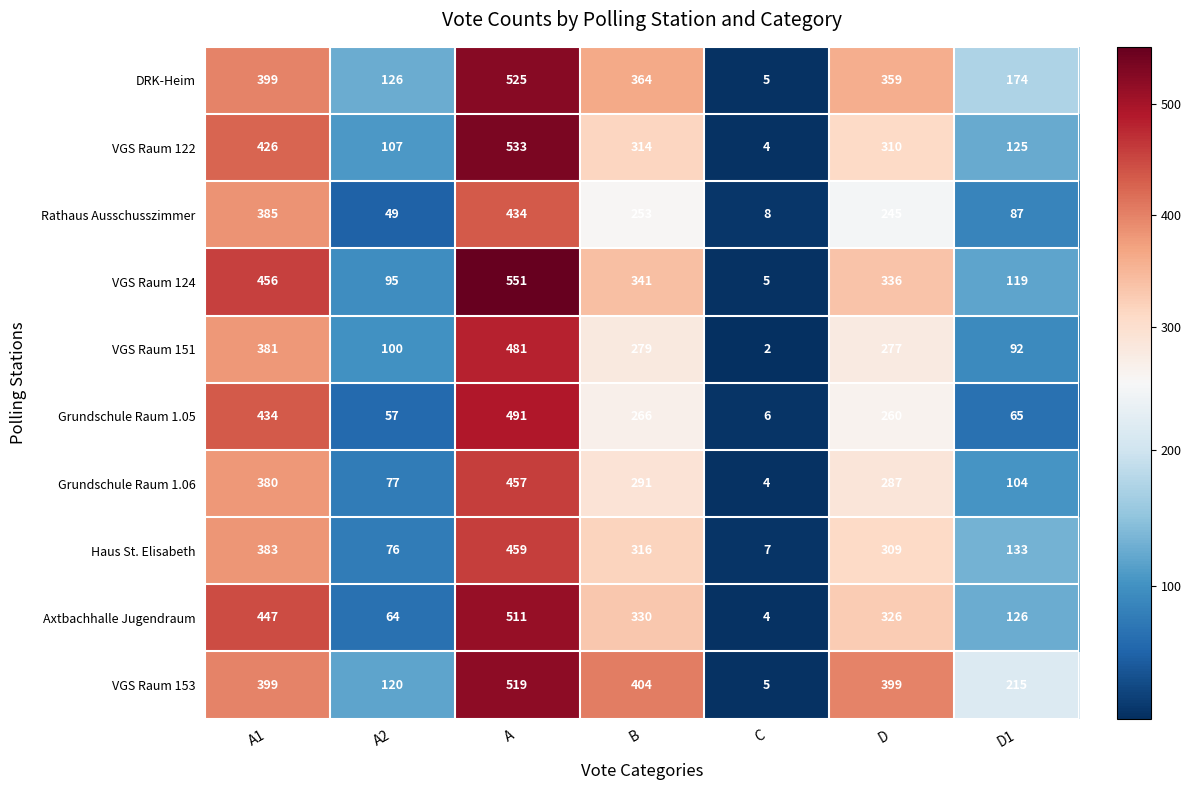

Is the value of VGS Raum 151 at C greater than the value of VGS Raum 153 at A1?

No